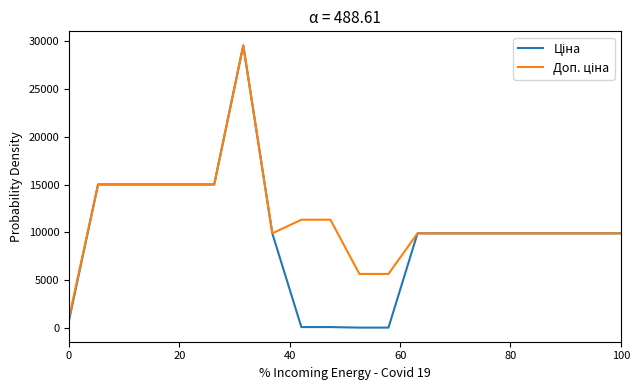

What is the maximum value shown in the chart?

29548.9